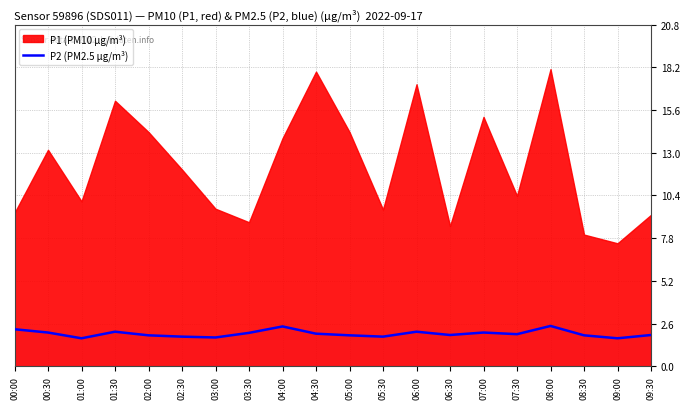

The P2 (PM2.5 µg/m³) series shows 0.7 at 00:30. True or false?

False